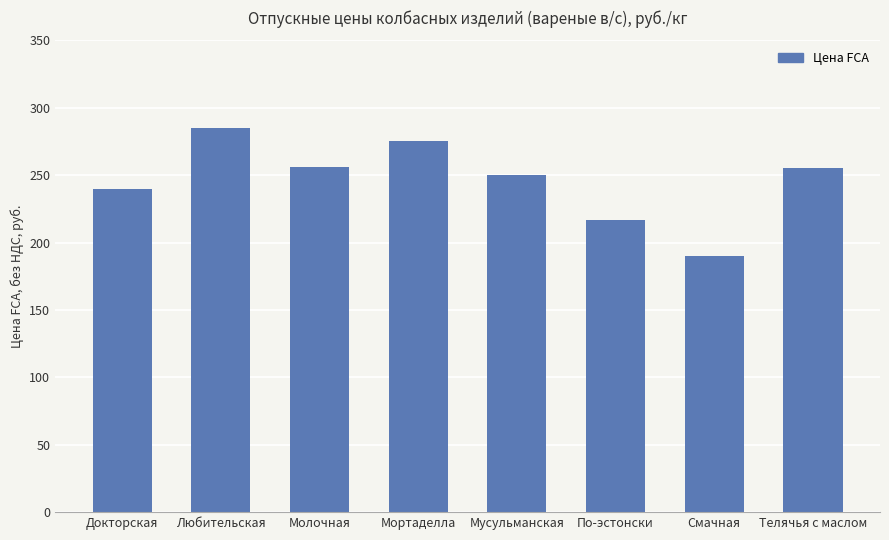

How many values are between 240 and 275?

5